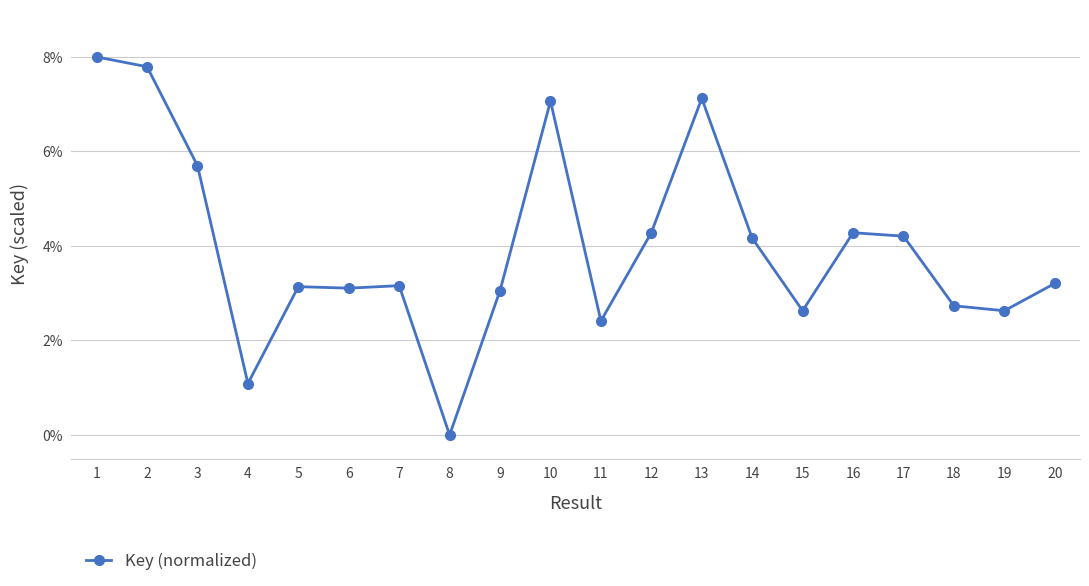

Between 4 and 11, which is larger?

11